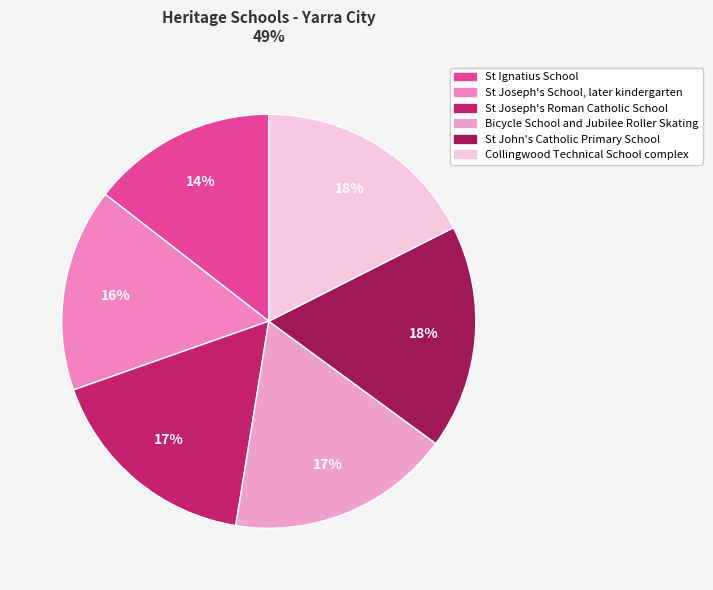

How many segments does this pie chart have?

6